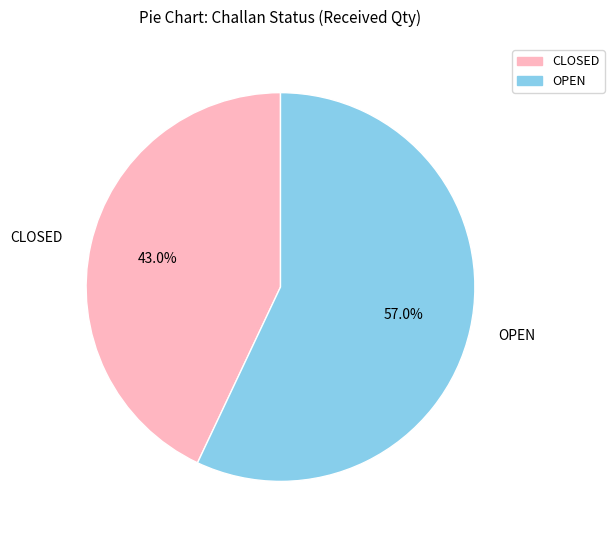

What percentage is NOT represented by CLOSED?

57.0%